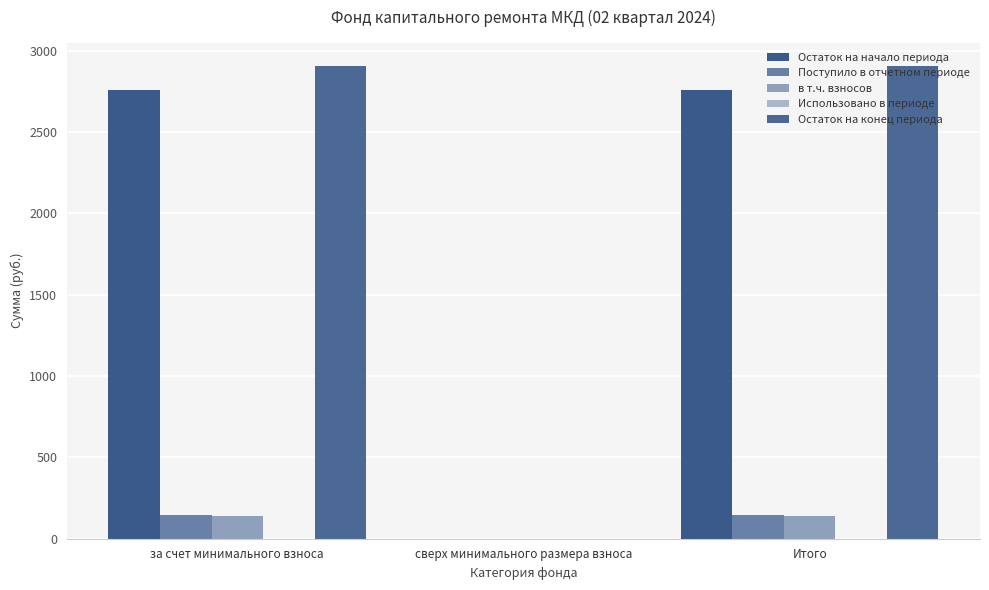

Are the bars grouped side by side (vs. stacked)?

Yes